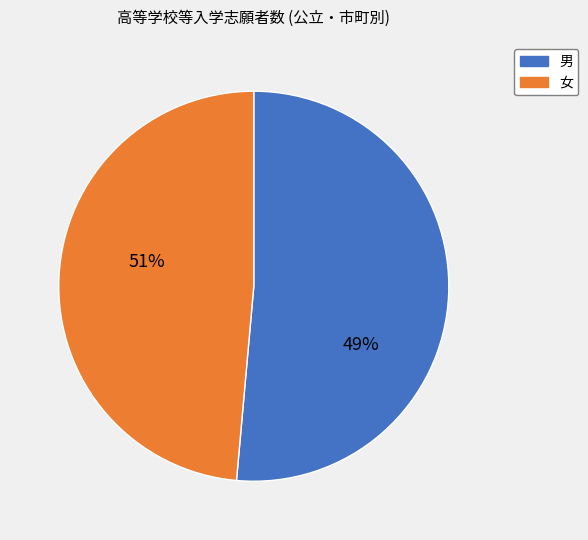

Does any single category account for the majority?

Yes